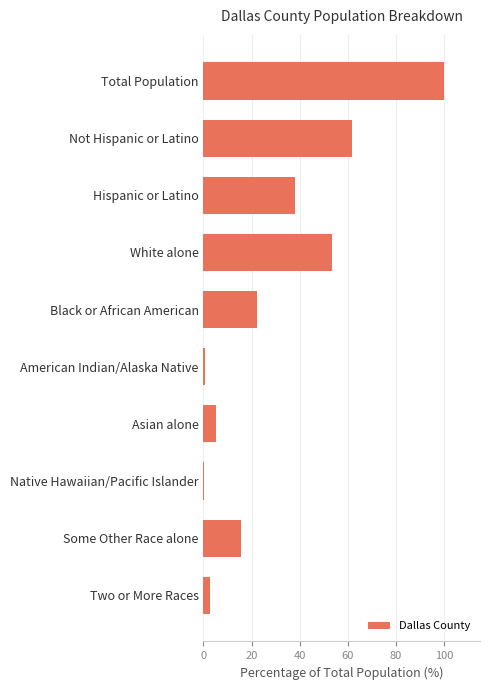

Reading top to bottom, transcribe all the data shown in this chart.

Total Population=100.0	Not Hispanic or Latino=61.7	Hispanic or Latino=38.3	White alone=53.5	Black or African American=22.3	American Indian/Alaska Native=0.7	Asian alone=5.0	Native Hawaiian/Pacific Islander=0.1	Some Other Race alone=15.5	Two or More Races=2.8